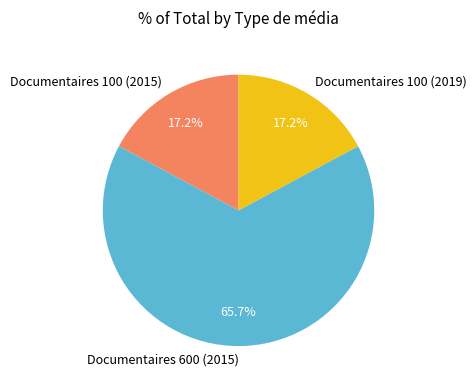

What is the total percentage of Documentaires 600 (2015) and Documentaires 100 (2015)?

82.8%